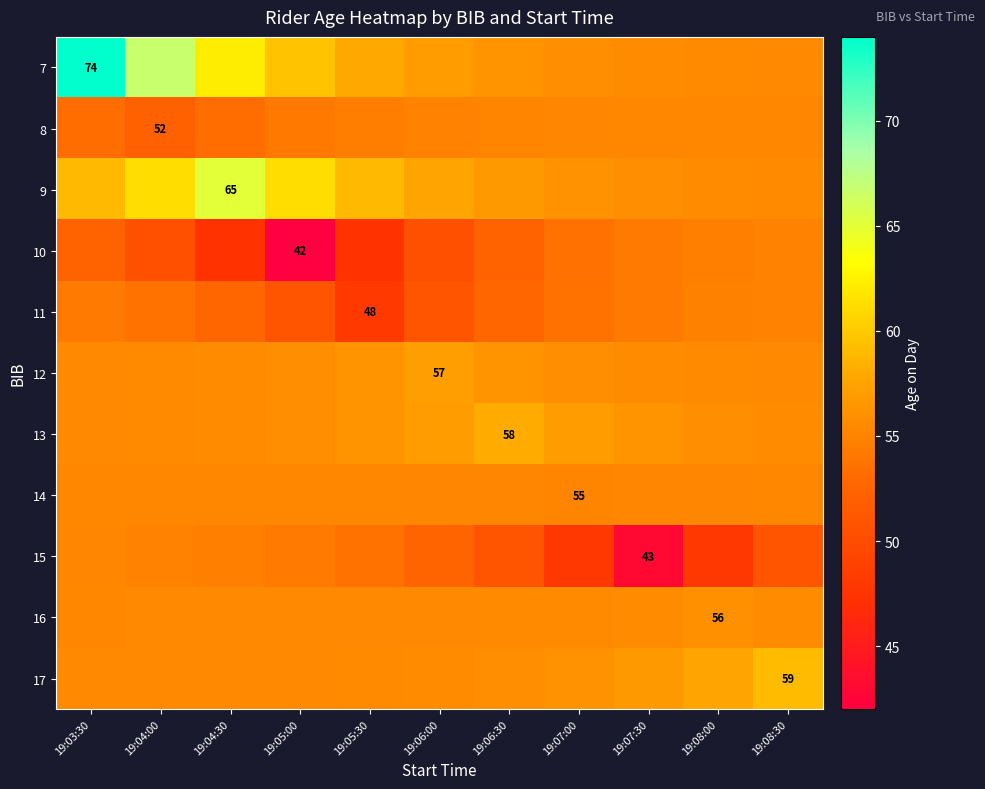

What is the total value across all series at 19:04:00?

616.3